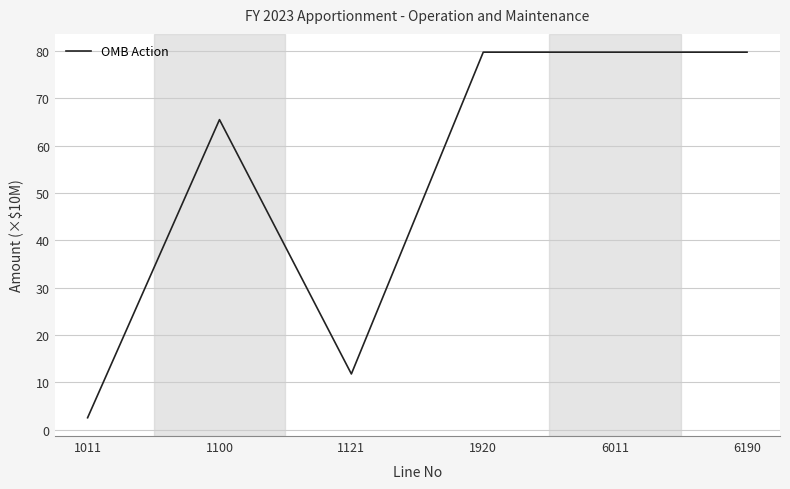

Does the chart have visible grid lines?

Yes